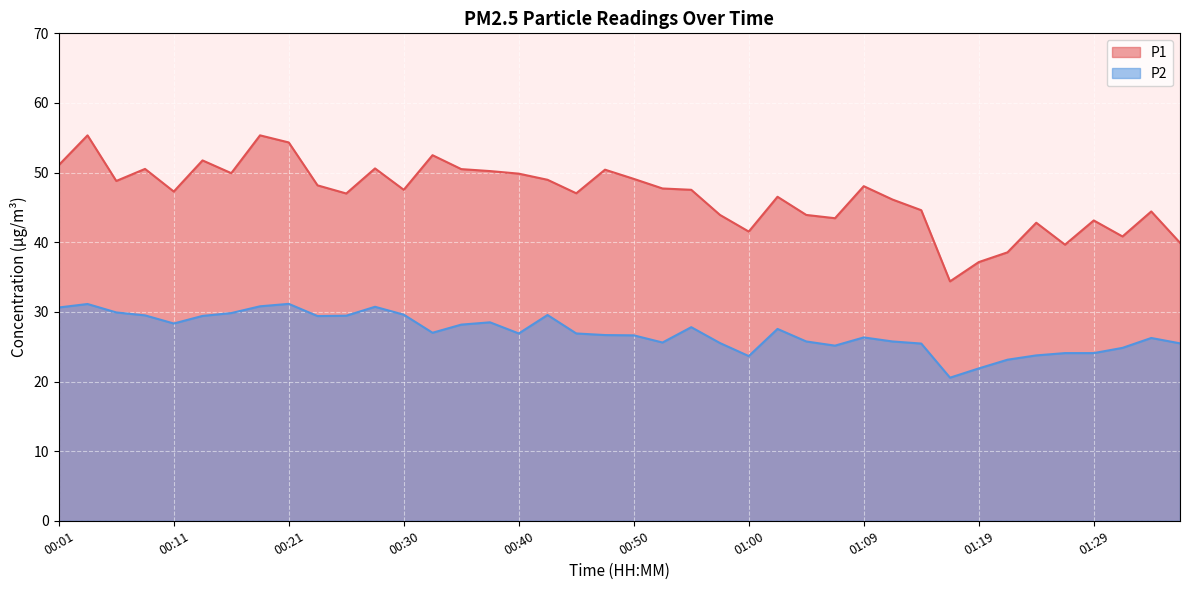

What is the highest value of the P1 series?

55.4